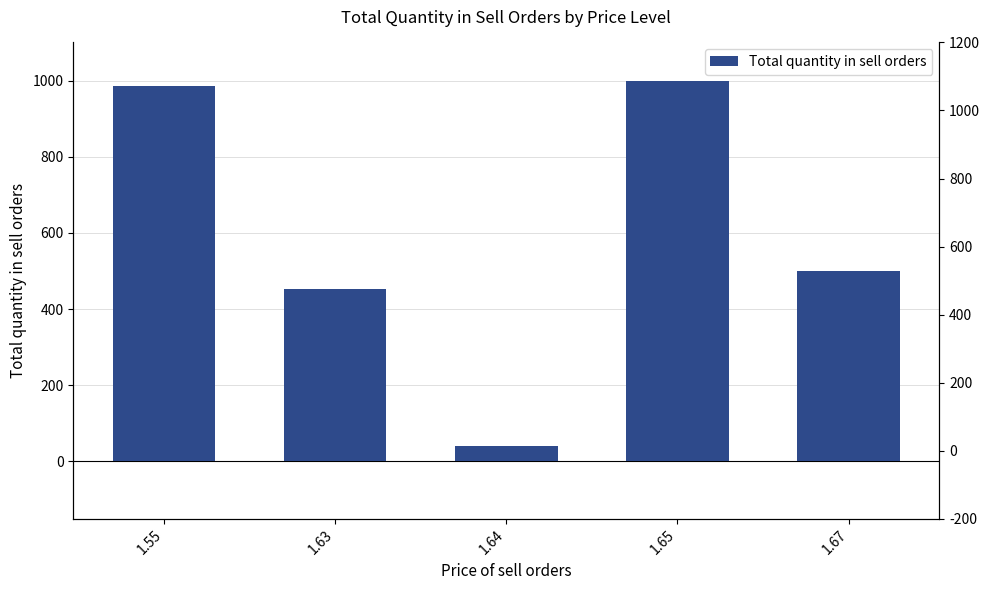

What is the difference between the values at 1.64 and 1.55?

946